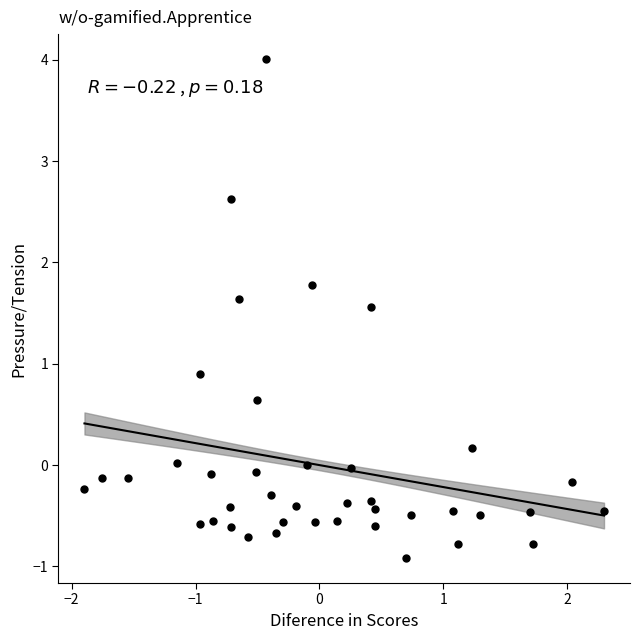

What Y value in the scatter plot is closest to 1?

0.9